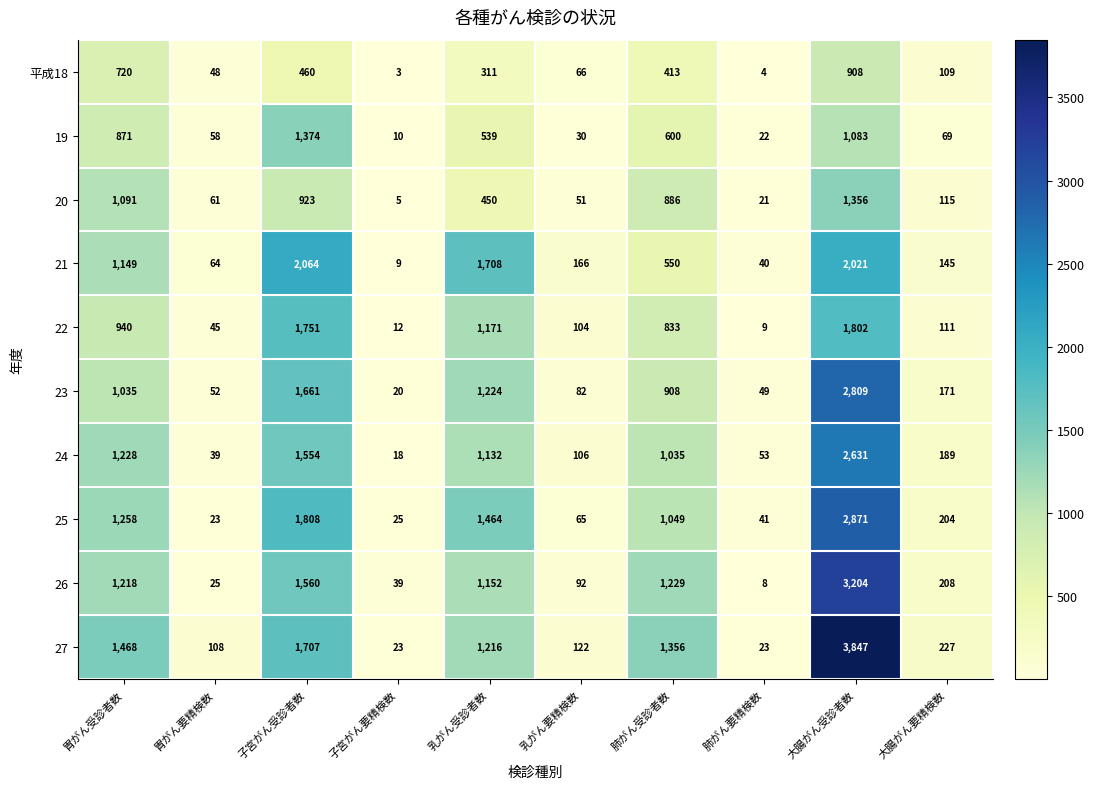

The value of 20 at 子宮がん受診者数 is 923. True or false?

True